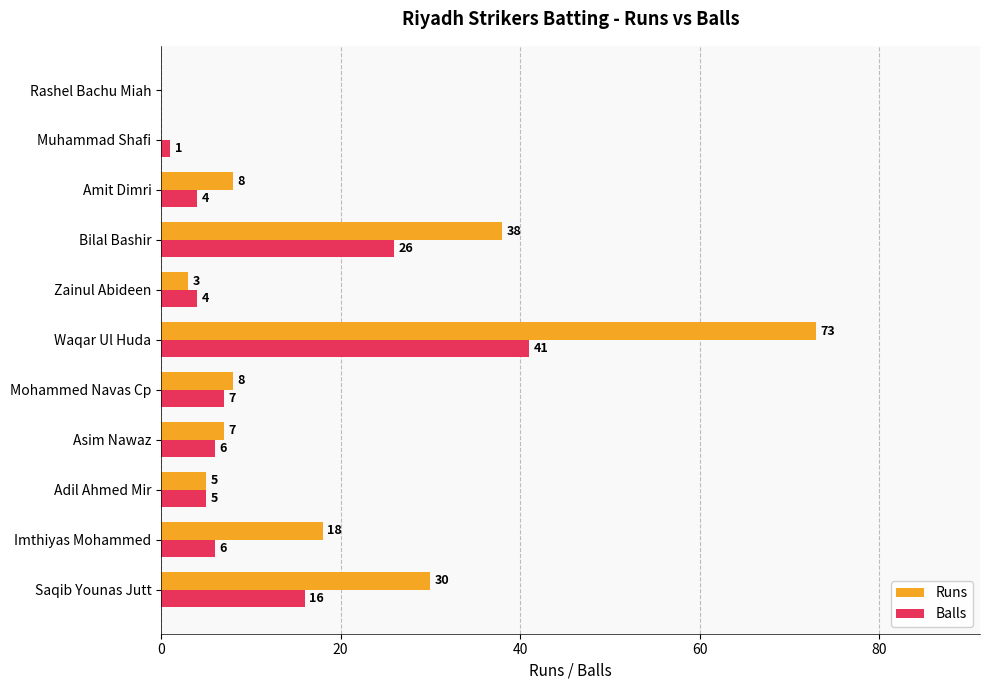

Which label corresponds to the largest value in the chart?

Waqar Ul Huda